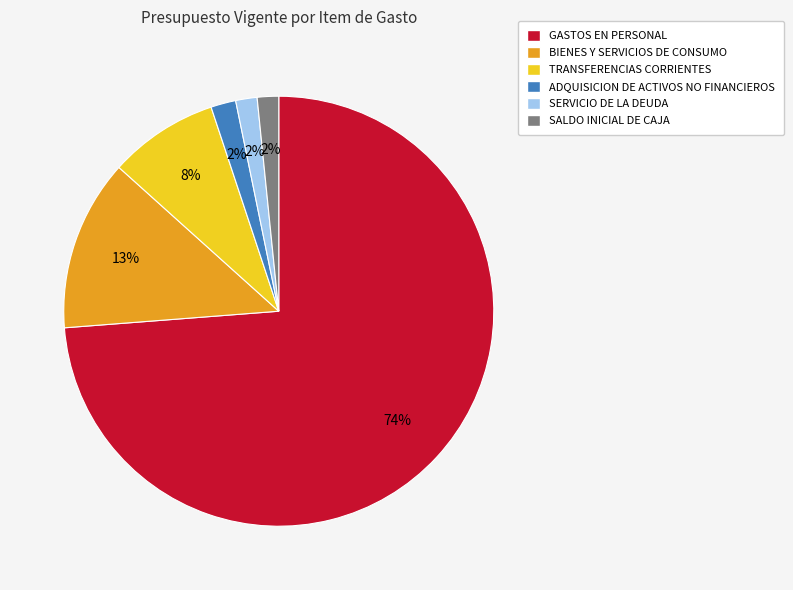

Which category has the biggest portion of the pie?

GASTOS EN PERSONAL